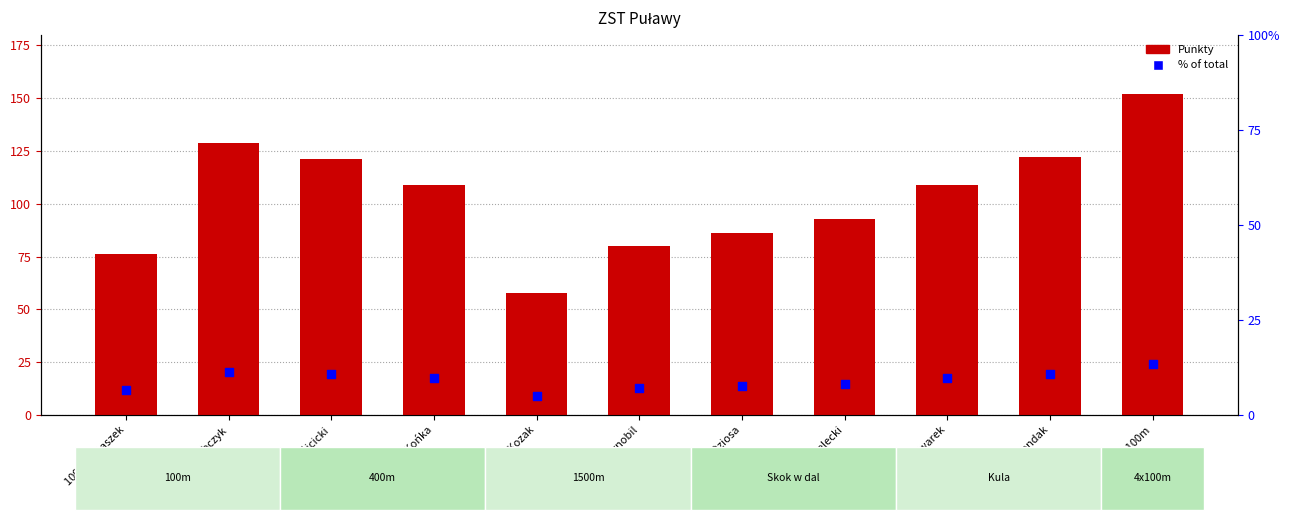

Which series reaches the maximum Y coordinate?

Punkty